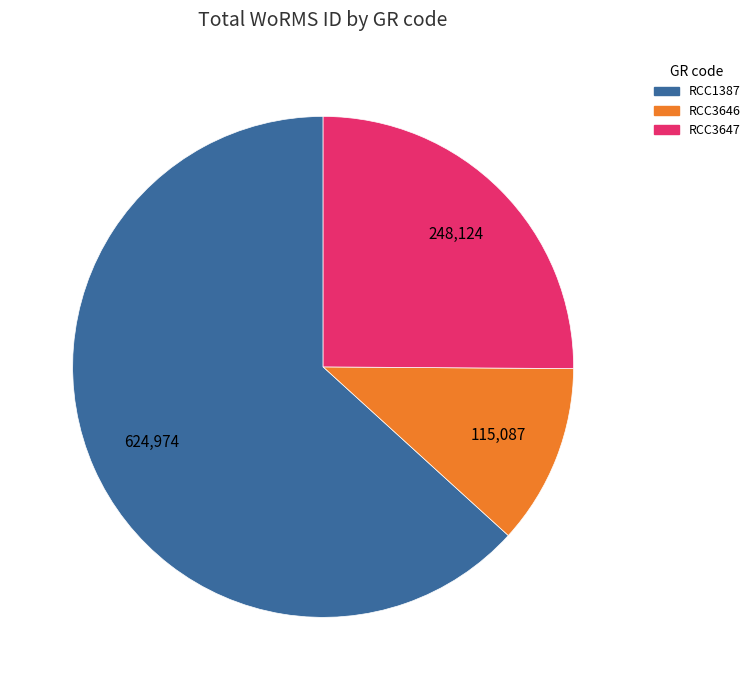

Count the number of slices in the pie.

3